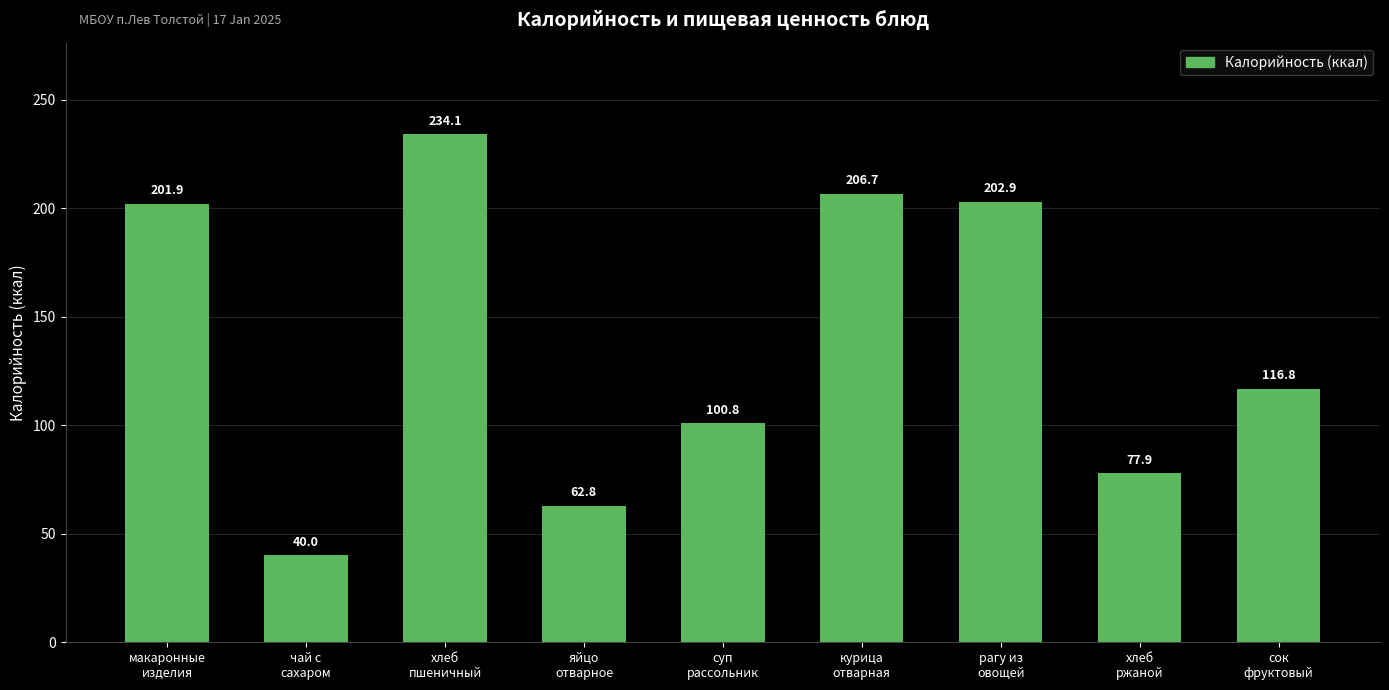

What position from the right is курица
отварная?

4